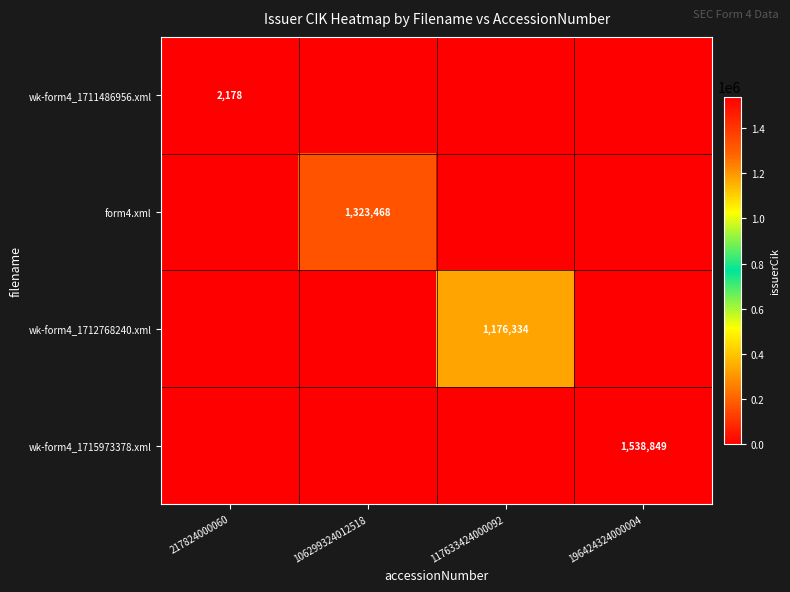

Is it true that wk-form4_1711486956.xml equals -918 at 117633424000092?

False